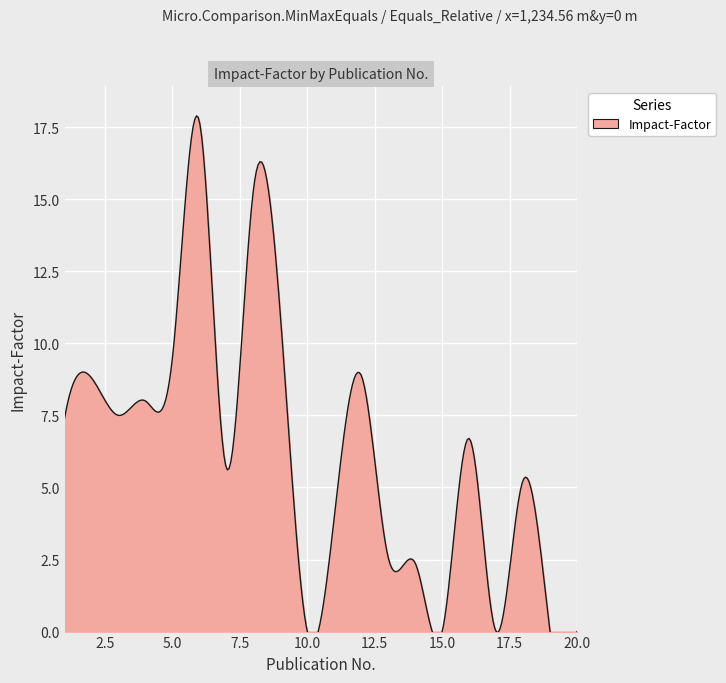

True or false: there are more than 0 points higher than both neighbors.

True